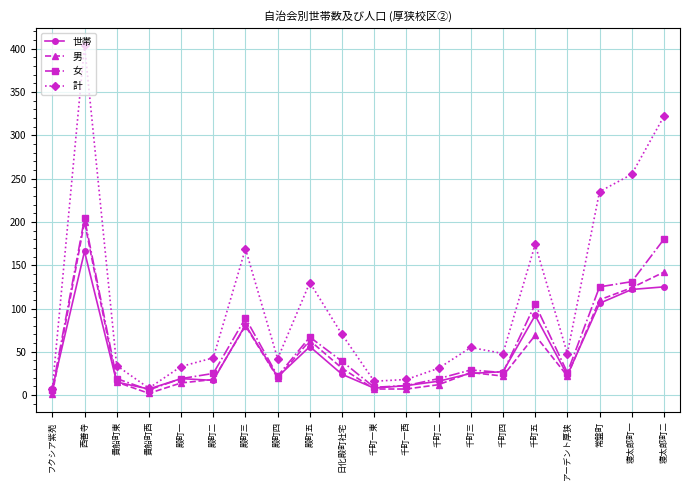

Is it true that 世帯 equals 56 at 殿町五?

True